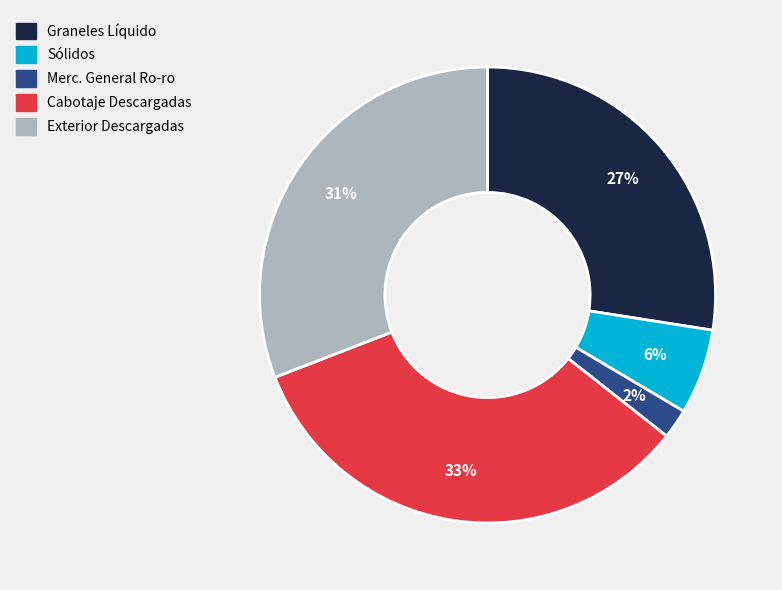

Is it true that Graneles Líquido is 27% of the pie?

True